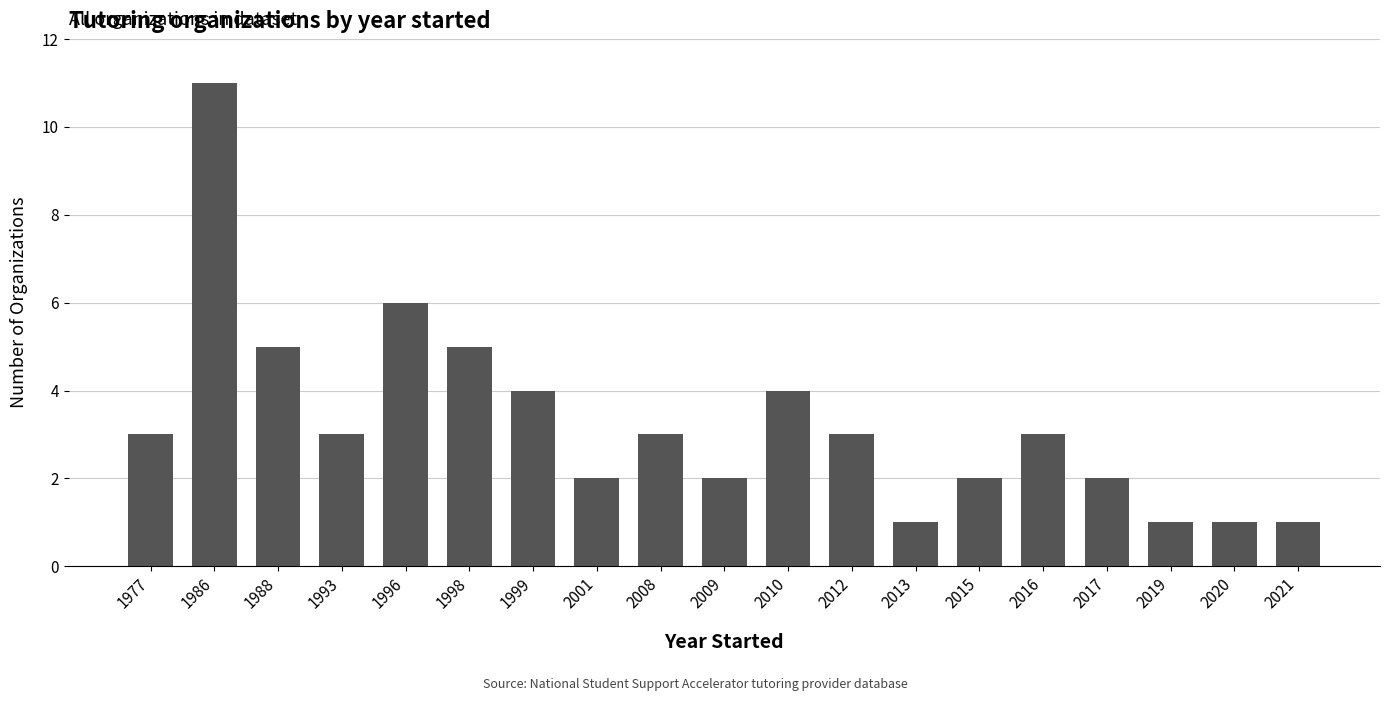

What is the difference between the maximum and second lowest values?

10